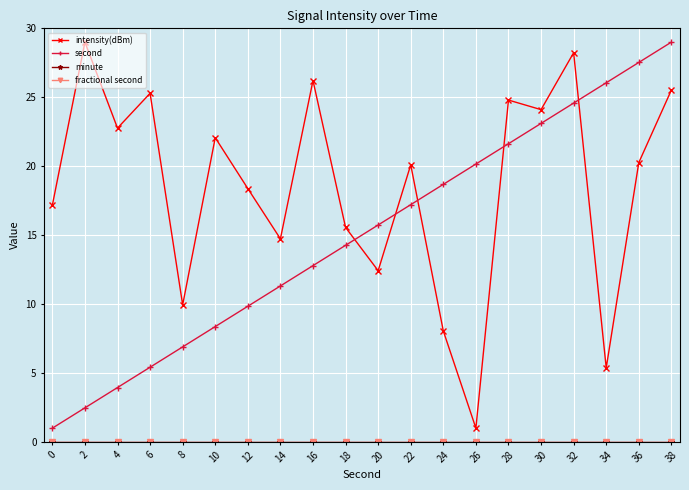

Reading right to left, extract all data points from this chart.

intensity(dBm): 38=25.5	36=20.3	34=5.4	32=28.2	30=24.1	28=24.8	26=1.0	24=8.0	22=20.1	20=12.4	18=15.6	16=26.2	14=14.7	12=18.4	10=22.1	8=9.9	6=25.3	4=22.8	2=29.0	0=17.2
second: 38=29.0	36=27.5	34=26.1	32=24.6	30=23.1	28=21.6	26=20.2	24=18.7	22=17.2	20=15.7	18=14.3	16=12.8	14=11.3	12=9.8	10=8.4	8=6.9	6=5.4	4=3.9	2=2.5	0=1.0
minute: 38=0.0	36=0.0	34=0.0	32=0.0	30=0.0	28=0.0	26=0.0	24=0.0	22=0.0	20=0.0	18=0.0	16=0.0	14=0.0	12=0.0	10=0.0	8=0.0	6=0.0	4=0.0	2=0.0	0=0.0
fractional second: 38=0.0	36=0.0	34=0.0	32=0.0	30=0.0	28=0.0	26=0.0	24=0.0	22=0.0	20=0.0	18=0.0	16=0.0	14=0.0	12=0.0	10=0.0	8=0.0	6=0.0	4=0.0	2=0.0	0=0.0